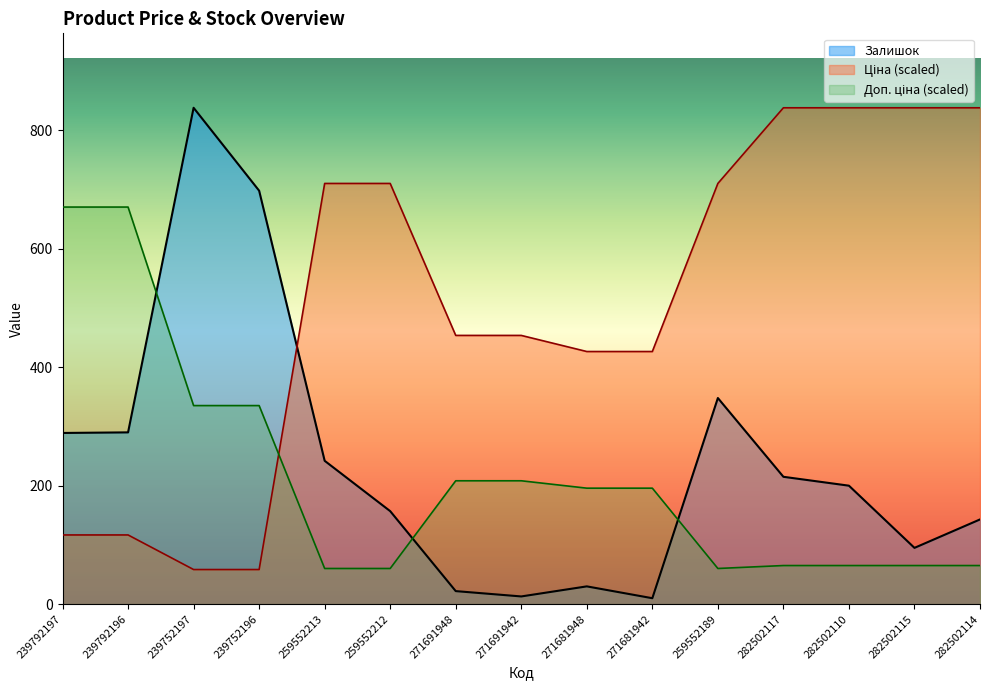

How many intersections are there between Залишок and Доп. ціна?

3